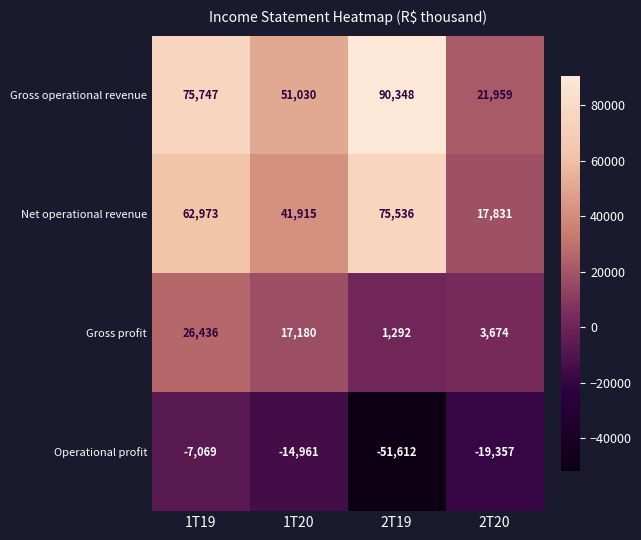

What is the smallest value displayed?

-51612